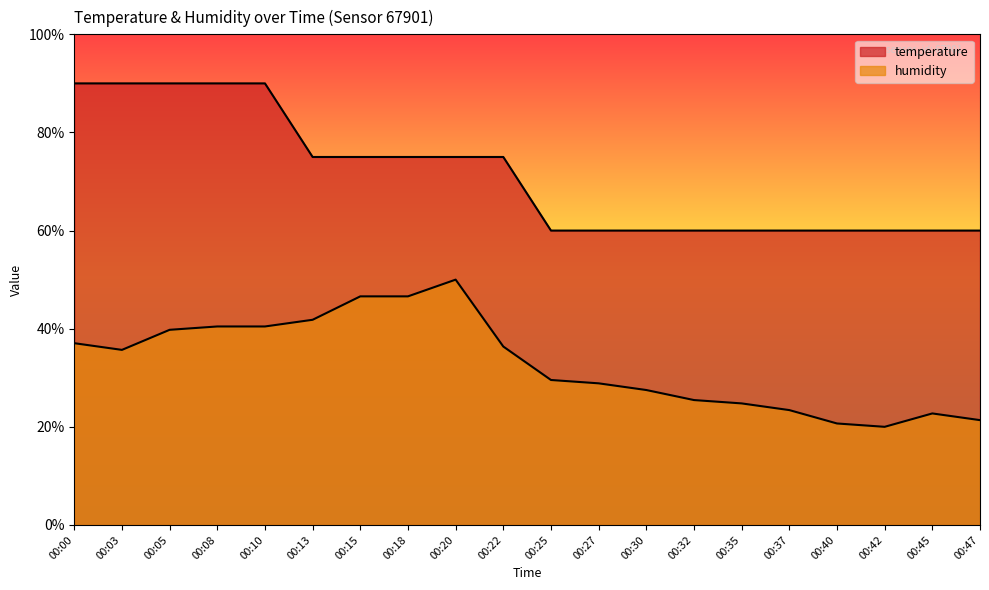

Reading right to left, list all the values displayed in this chart.

temperature: 60.0	60.0	60.0	60.0	60.0	60.0	60.0	60.0	60.0	60.0	75.0	75.0	75.0	75.0	75.0	90.0	90.0	90.0	90.0	90.0
humidity: 21.4	22.7	20.0	20.7	23.4	24.8	25.5	27.5	28.9	29.5	36.4	50.0	46.6	46.6	41.8	40.5	40.5	39.8	35.7	37.0